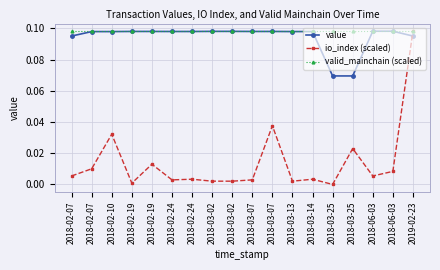

Does the chart have visible grid lines?

Yes